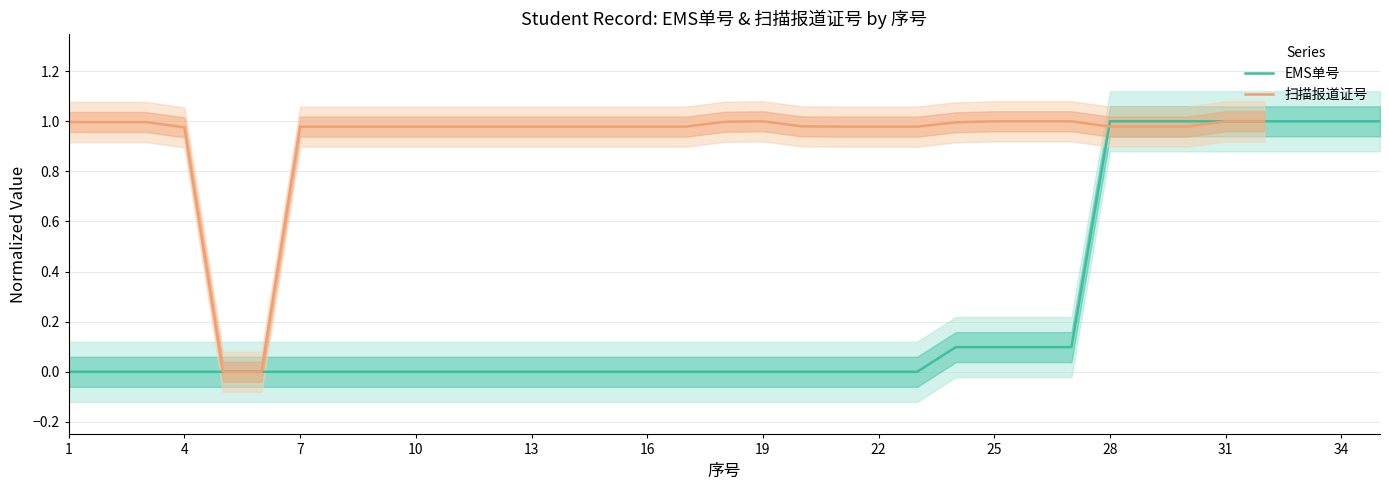

The value of EMS单号 at 13 is 0.0. True or false?

True